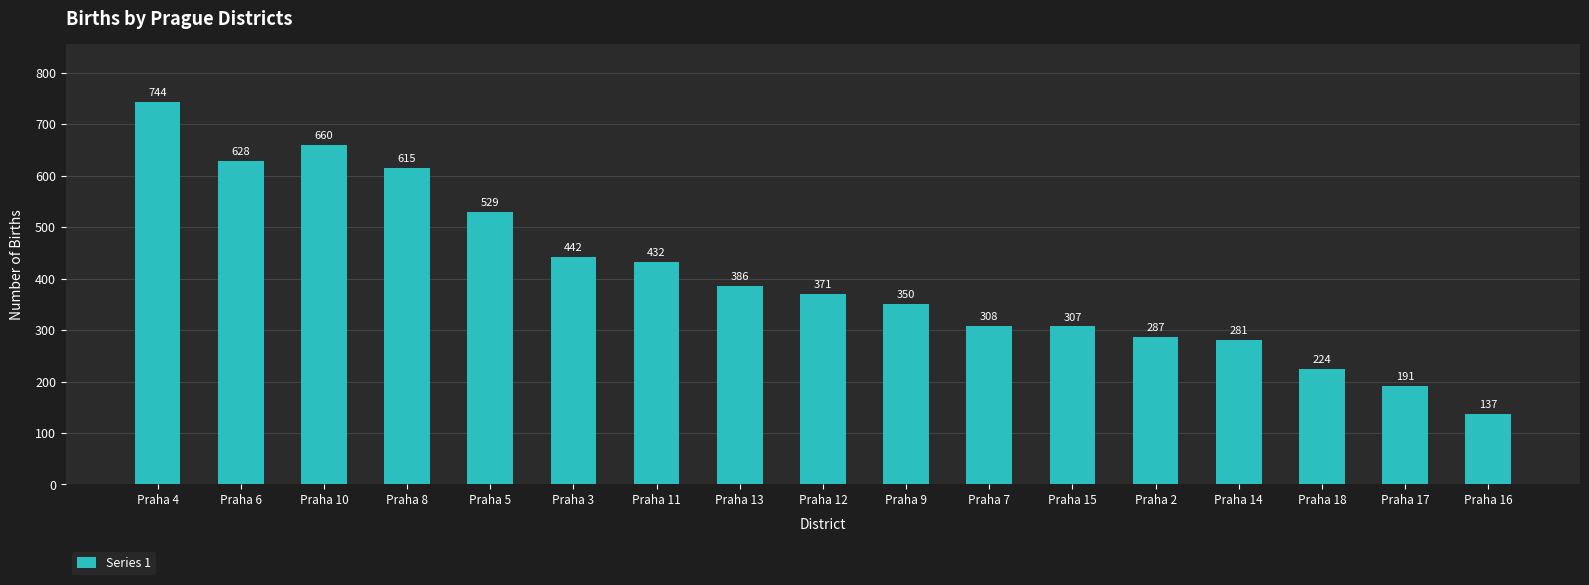

What is the label of the 12th bar from the left?

Praha 15